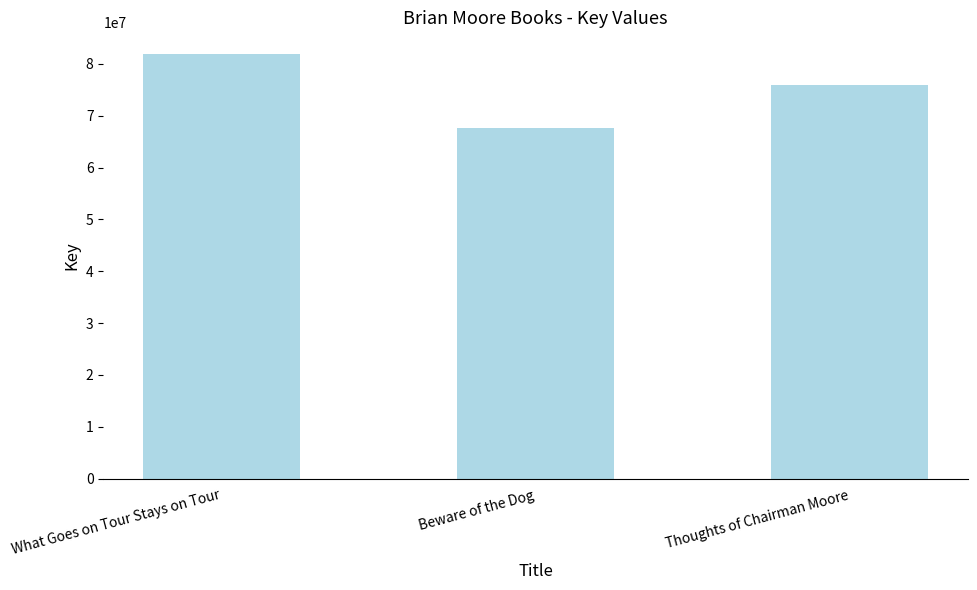

Rank the categories by value from highest to lowest.

What Goes on Tour Stays on Tour, Thoughts of Chairman Moore, Beware of the Dog